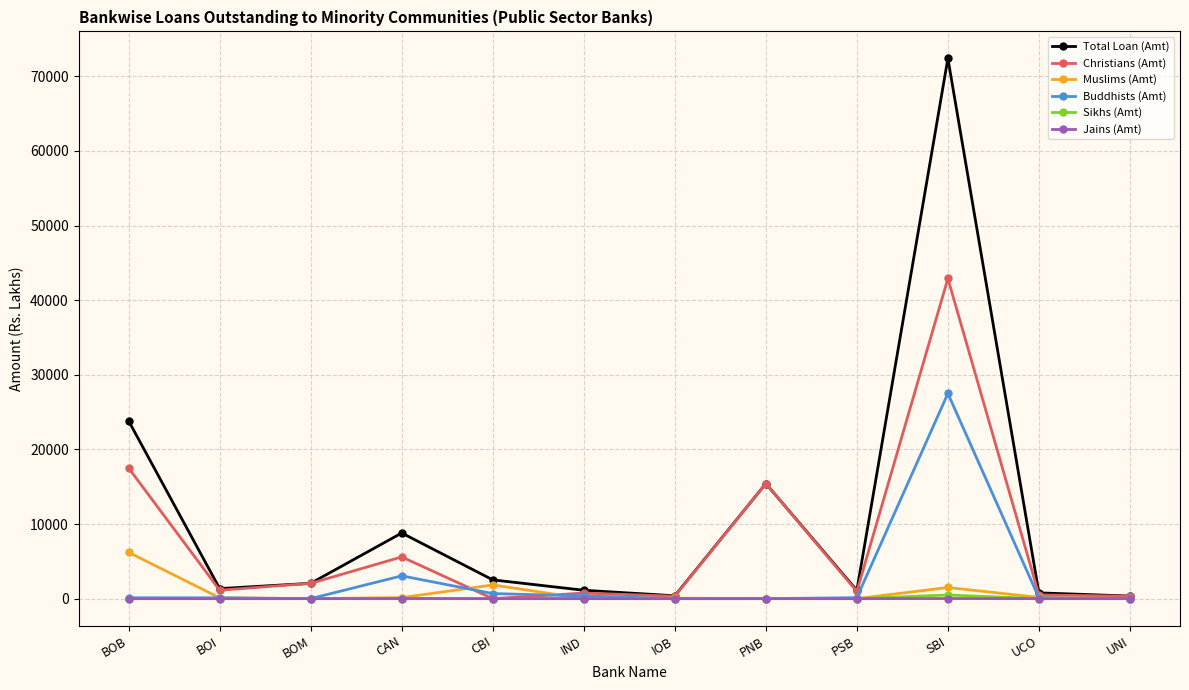

How many distinct data groups are displayed?

6